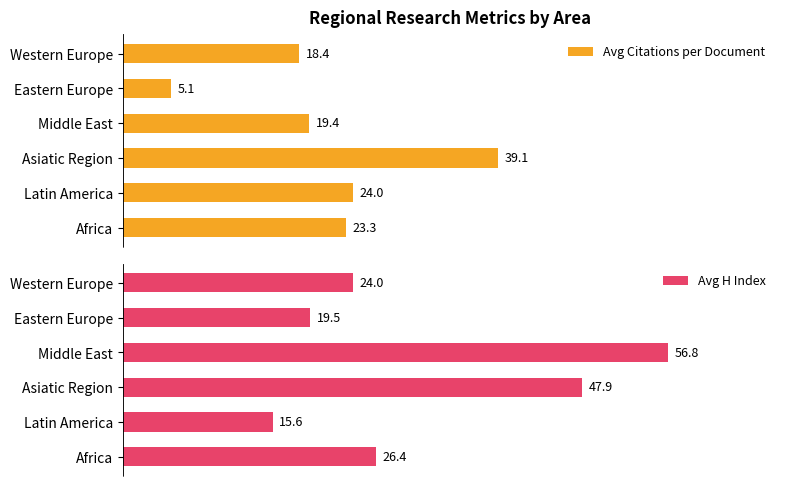

Which series has the largest total across all categories?

Avg H Index